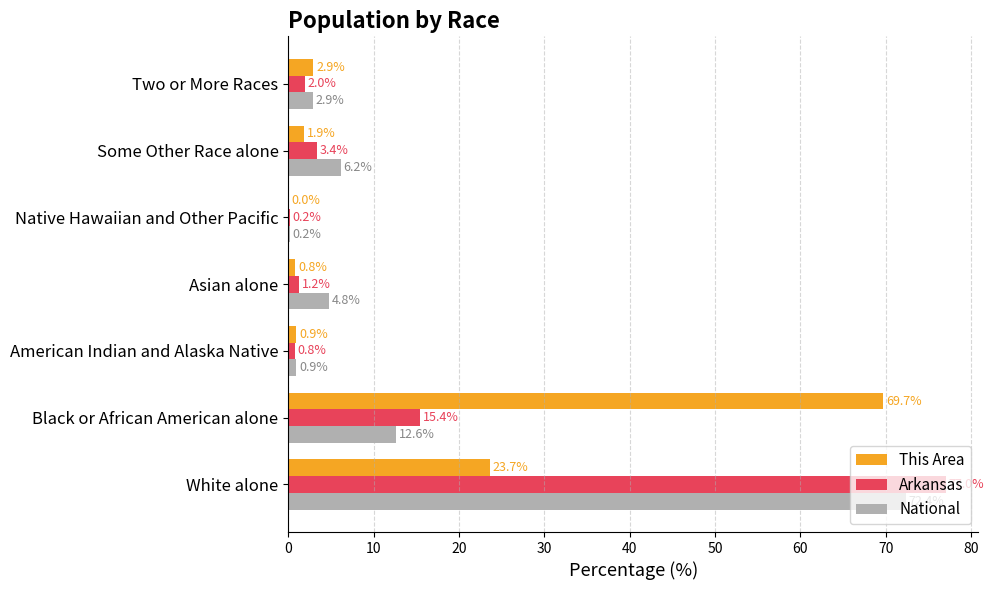

What is the approximate value of National at Some Other Race alone?

6.2